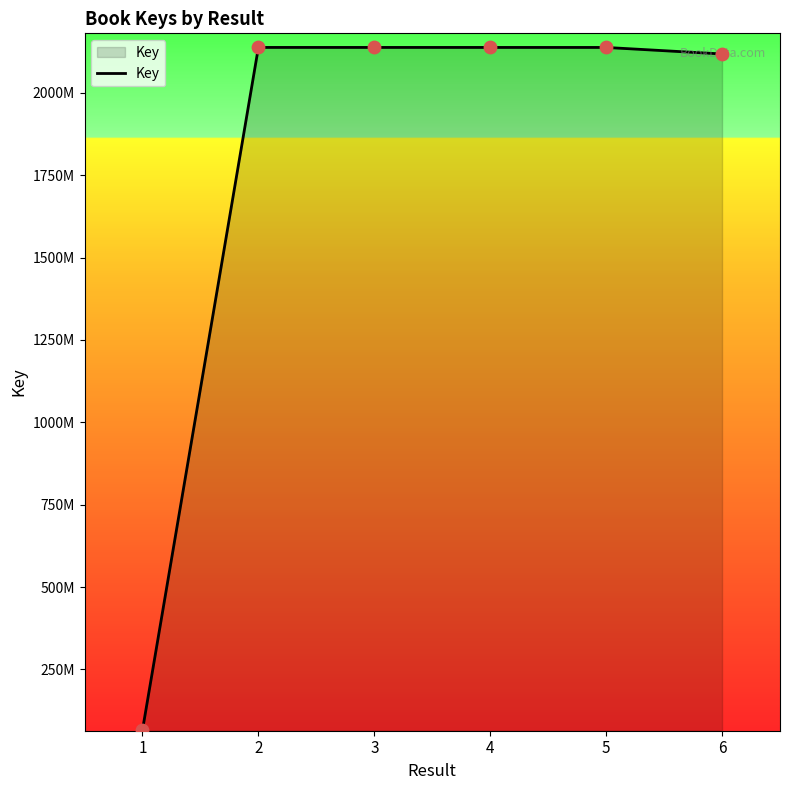

What is the change in value from 2 to 3?

-30337